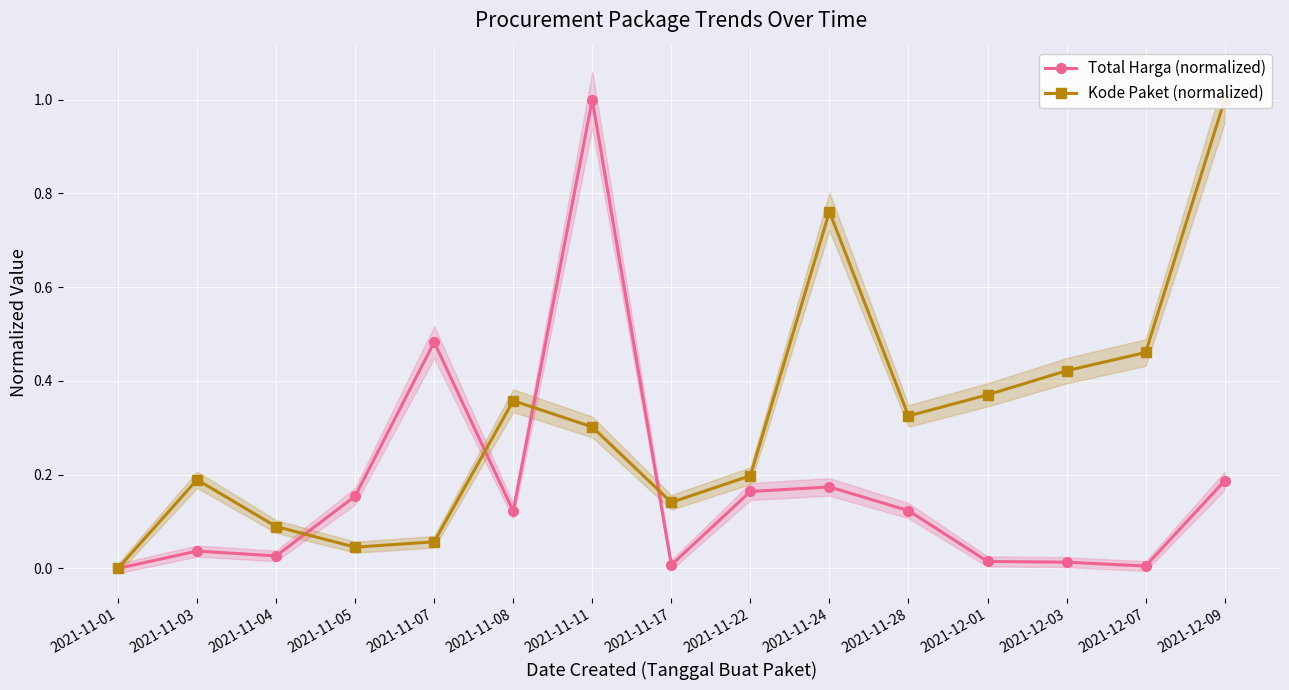

The Kode Paket (normalized) series shows 0.1 at 2021-11-07. True or false?

False